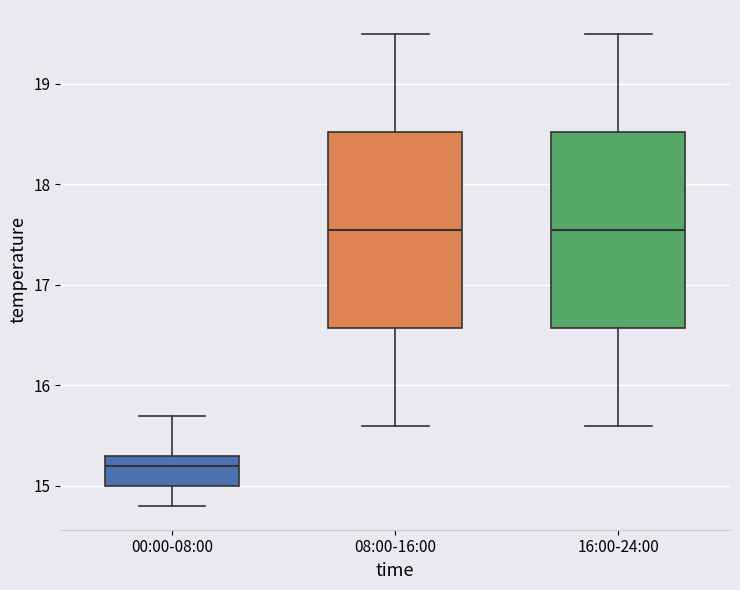

Which box's median line is the lowest?

00:00-08:00